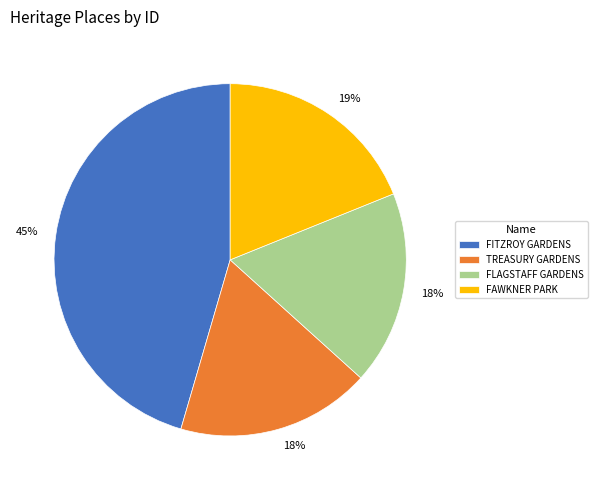

To the nearest percent, what is the combined percentage of FAWKNER PARK and FITZROY GARDENS?

64%